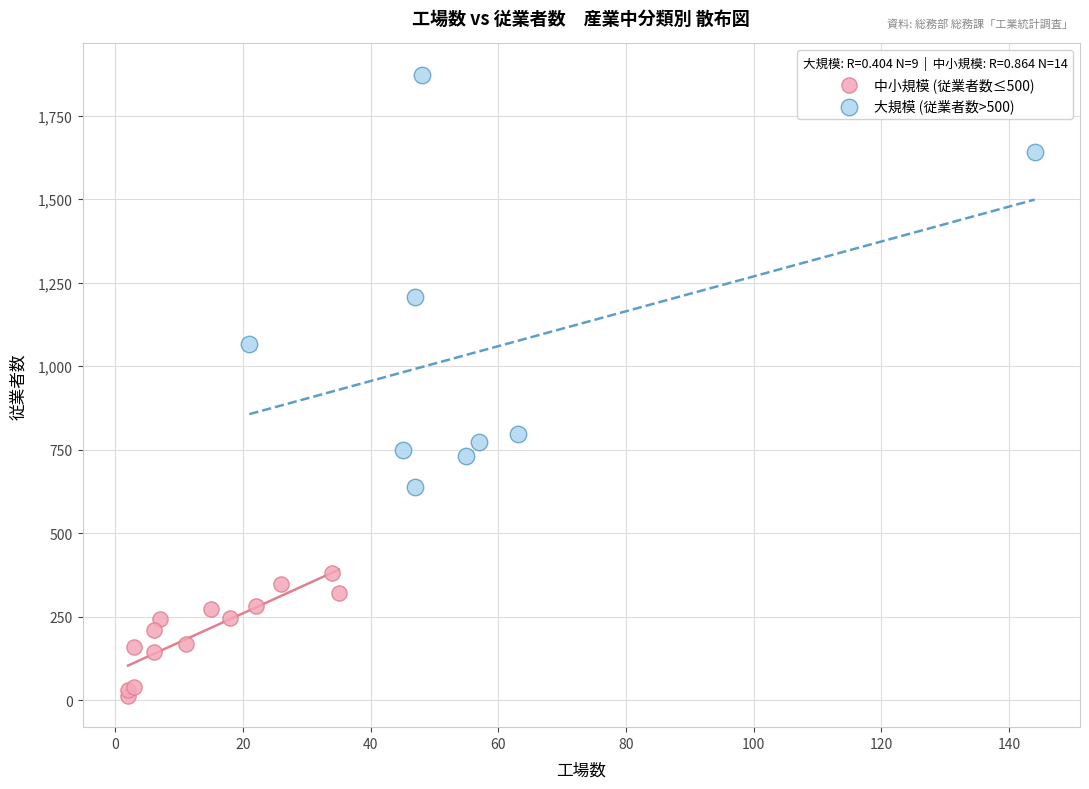

Which series reaches the maximum Y coordinate?

大規模 (従業者数>500)